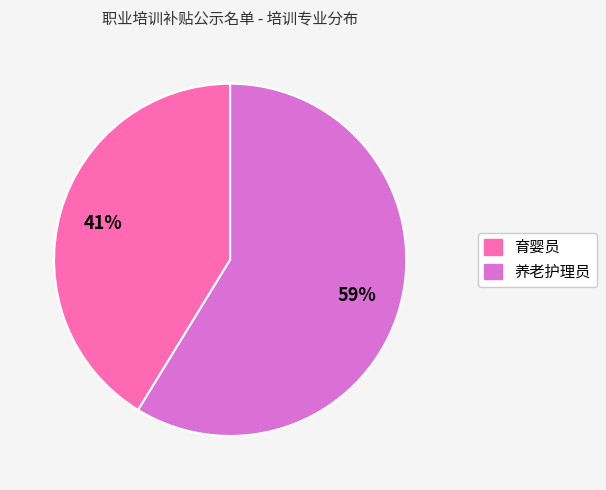

Combined, do 育婴员 and 养老护理员 account for over 50%?

Yes